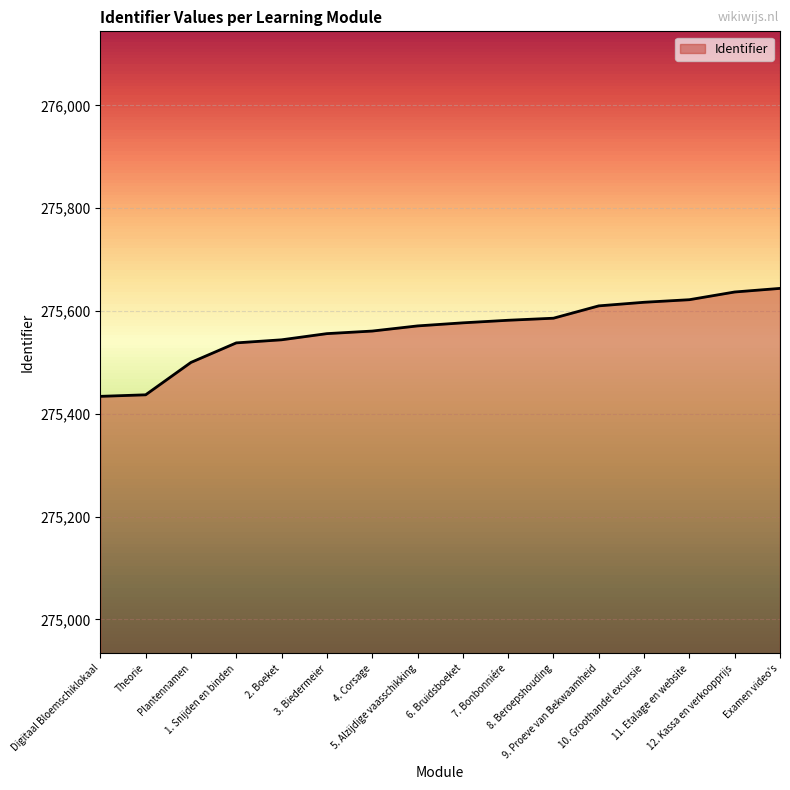

How many distinct data groups are displayed?

1